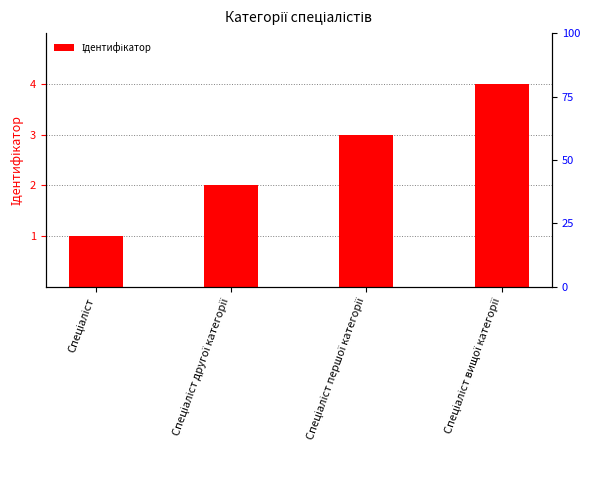

Rank the categories by value from highest to lowest.

Спеціаліст вищої категорії, Спеціаліст першої категорії, Спеціаліст другої категорії, Спеціаліст